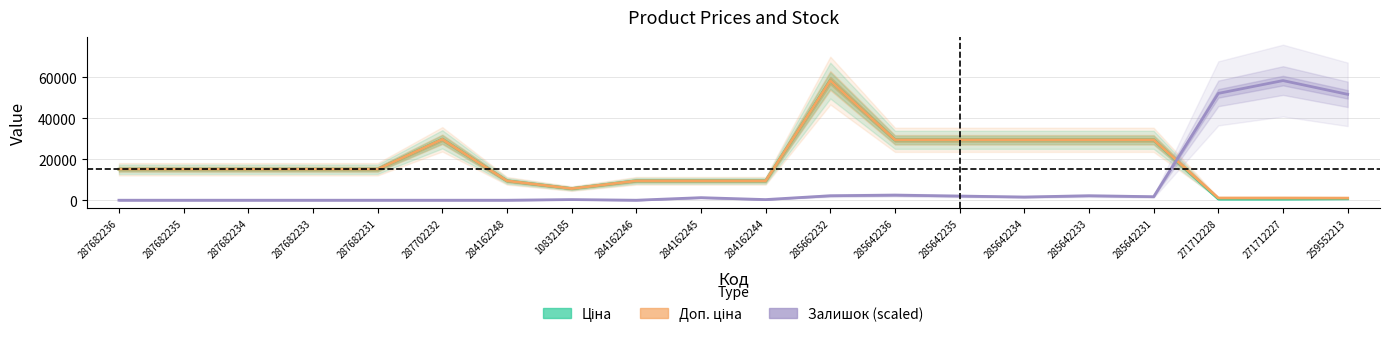

True or false: Доп. ціна and Ціна intersect in this chart.

False